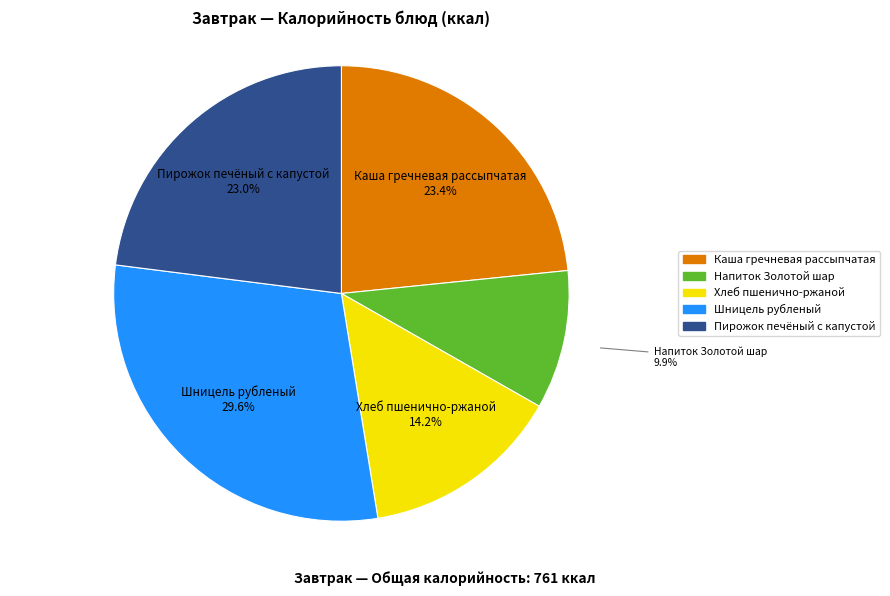

Does Пирожок печёный с капустой represent more than half of the total?

No